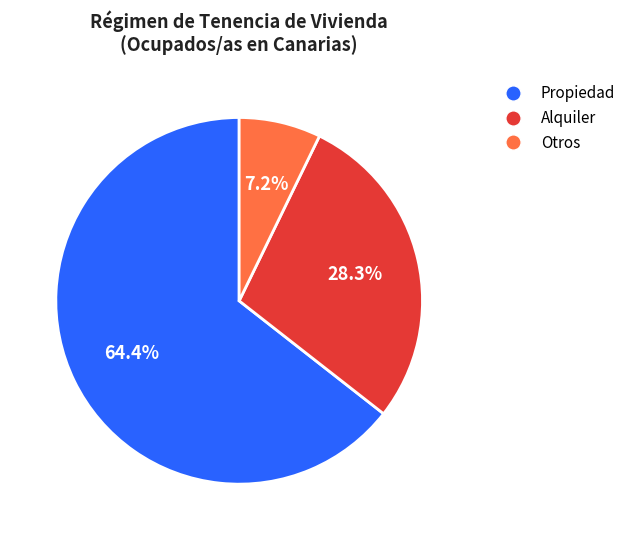

To the nearest percent, what is the average slice percentage?

33%